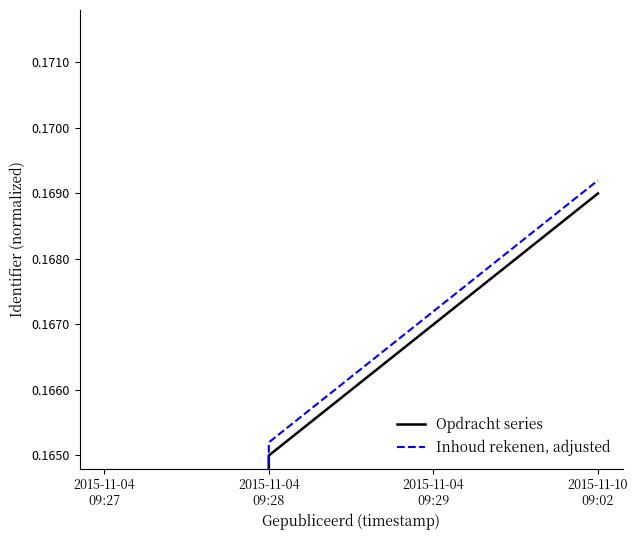

Is this an area chart (filled region under the line)?

No